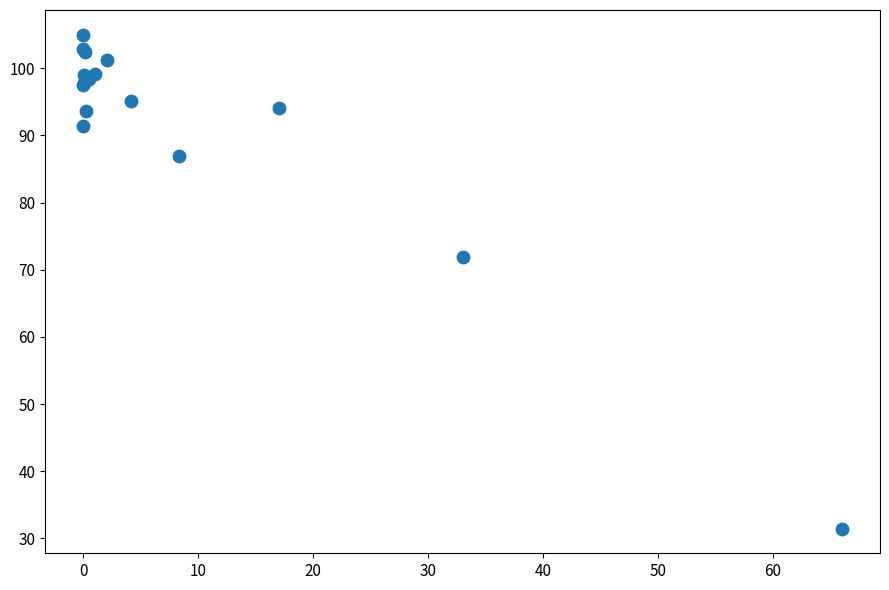

What Y value in the scatter plot is closest to 68?

71.9